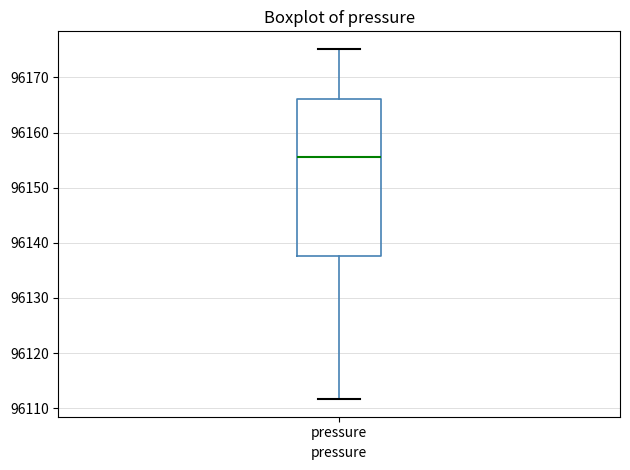

Read this box plot against the y-axis: the position of the median line, the range covered by the box, and the ends of both whiskers. The values are not printed on the chart, so give them approximately, as read against the axis.

median 96156, box 96138 to 96166, whiskers 96112 to 96175